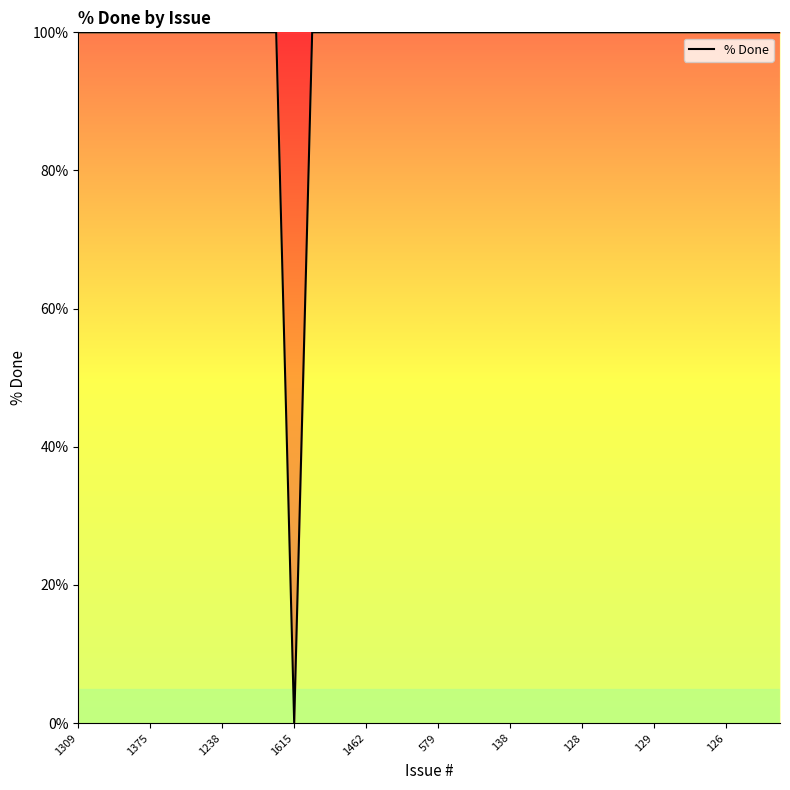

What is the difference between the maximum and minimum values?

100